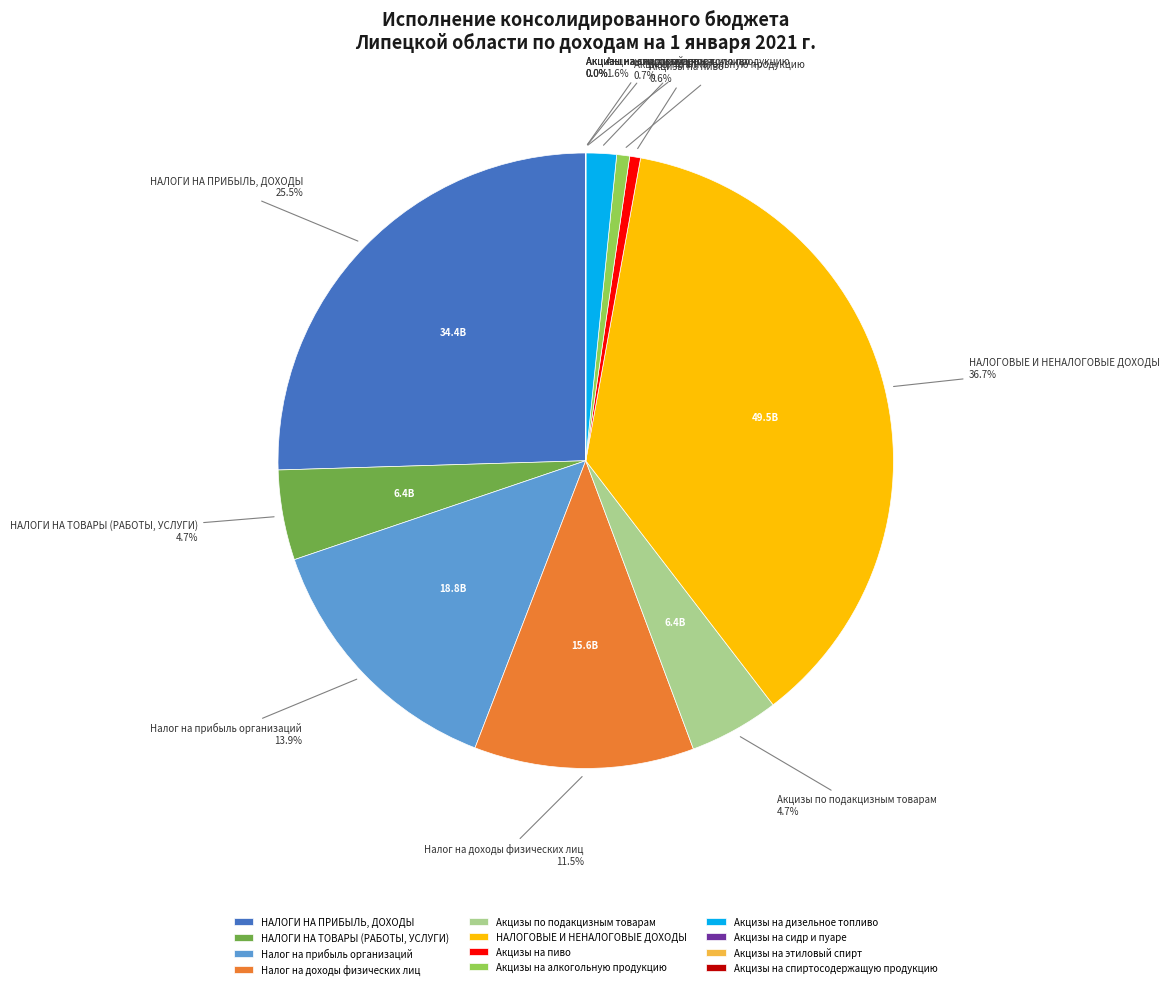

To the nearest percent, what is the average slice percentage?

8%